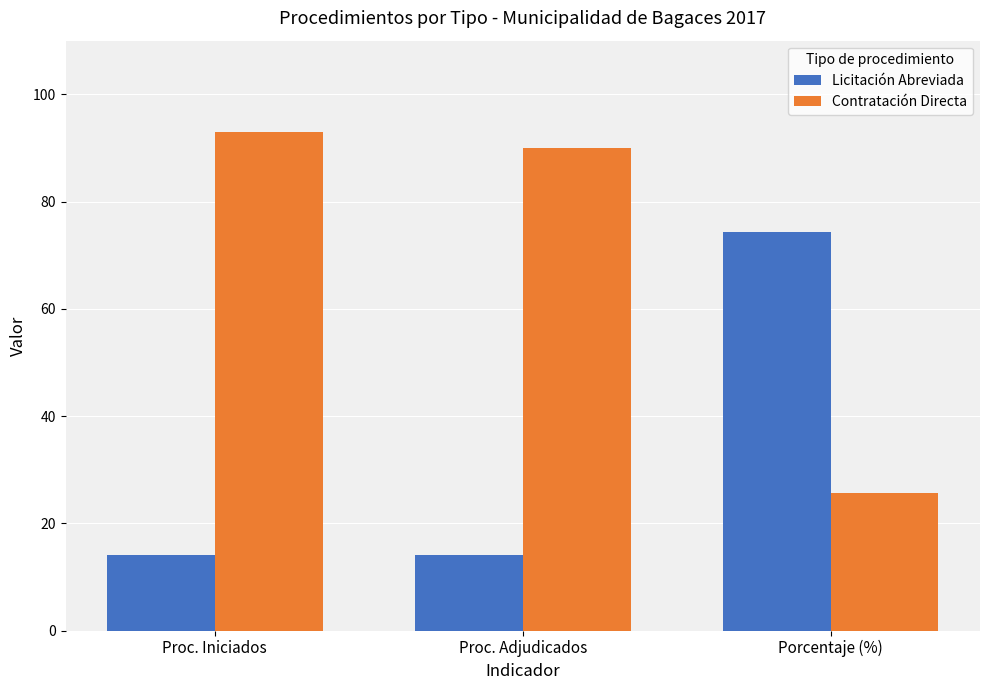

What is the spread (max minus min) of values at Proc. Adjudicados?

76.0